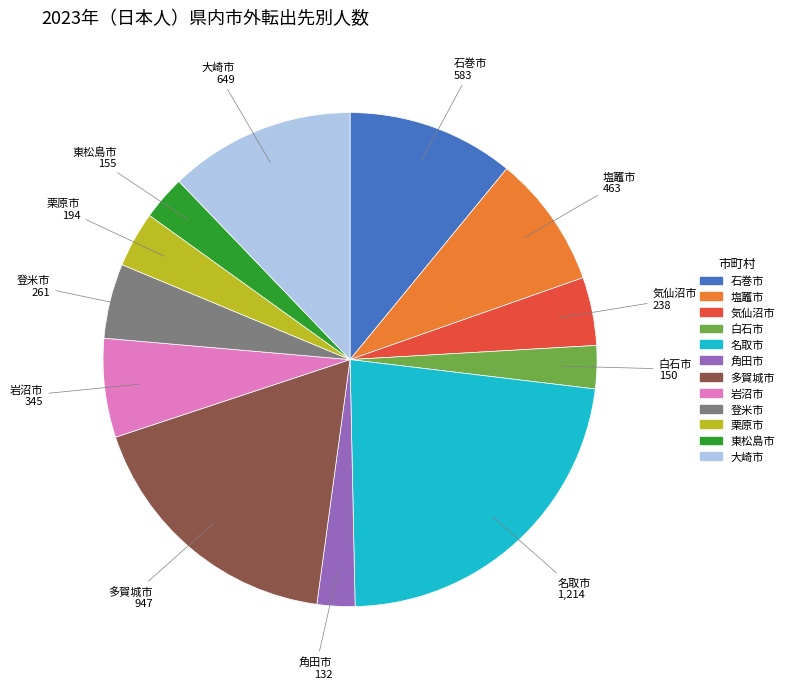

Combined, do 栗原市 and 石巻市 account for over 50%?

No